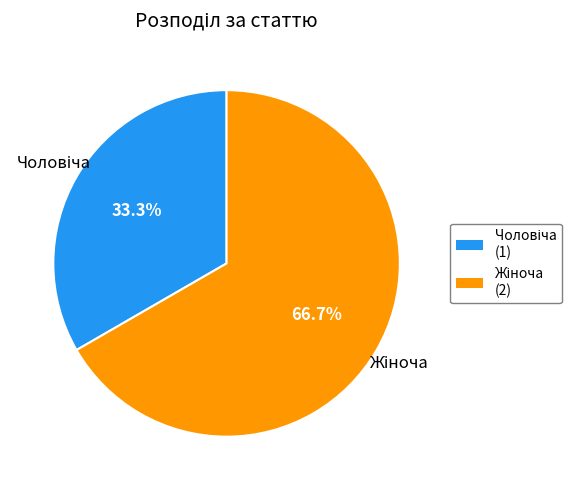

Is there a majority slice in this chart?

Yes